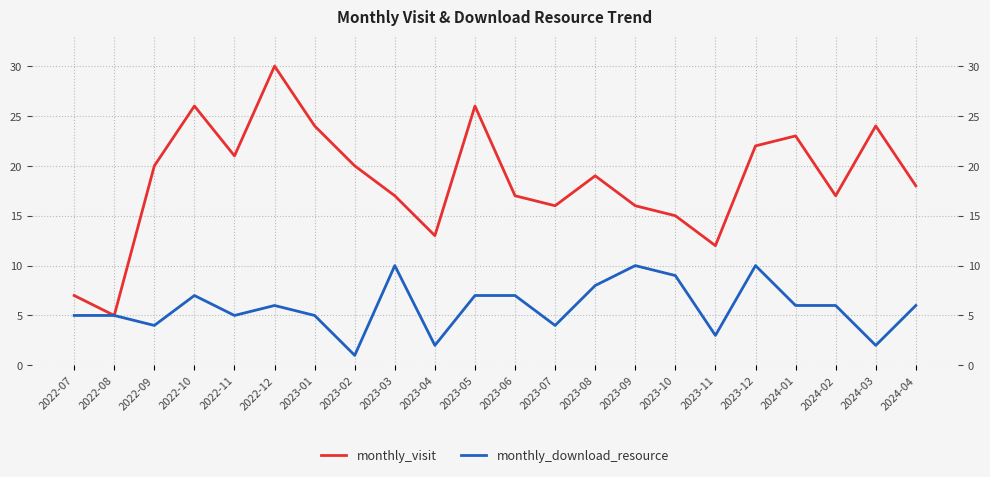

True or false: monthly_download_resource and monthly_visit intersect in this chart.

False